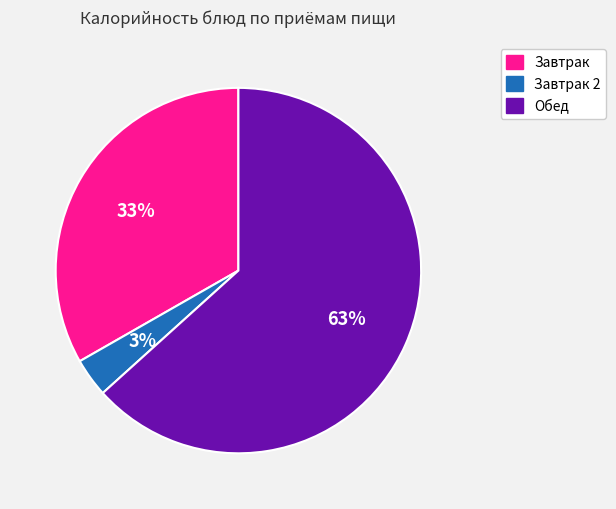

Is there a majority slice in this chart?

Yes